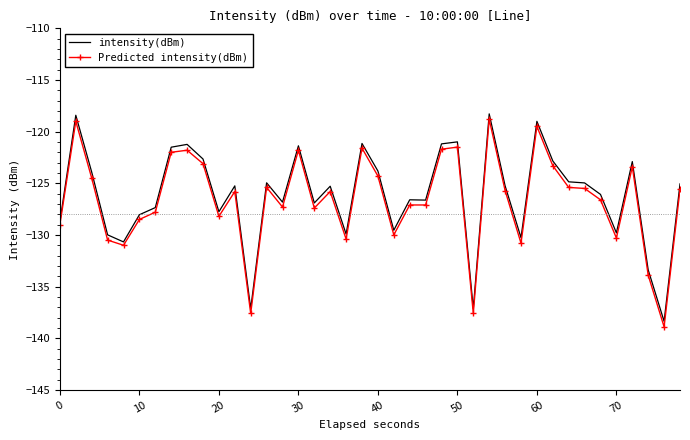

What is the minimum value for Predicted intensity(dBm)?

-138.9